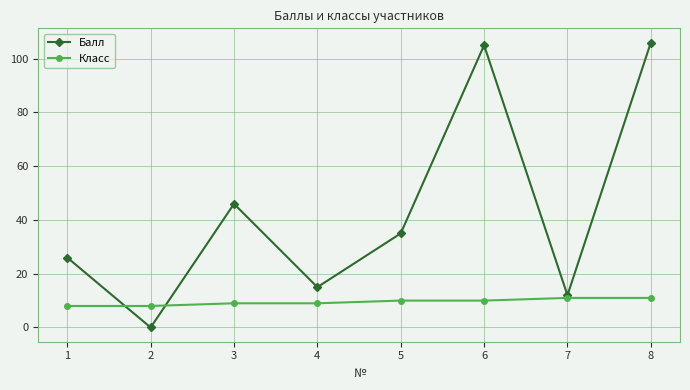

True or false: Балл has more than 1 interior local peaks.

True